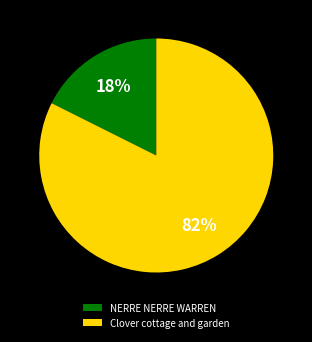

Which category has the biggest portion of the pie?

Clover cottage and garden